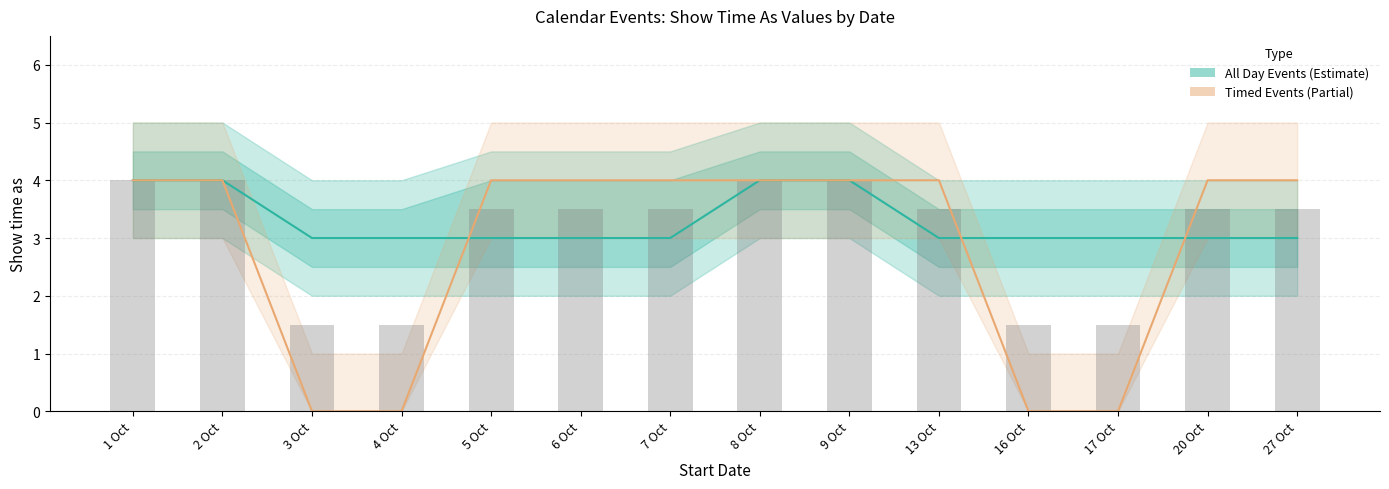

What is the lowest value of the All Day Events (Estimate) series?

3